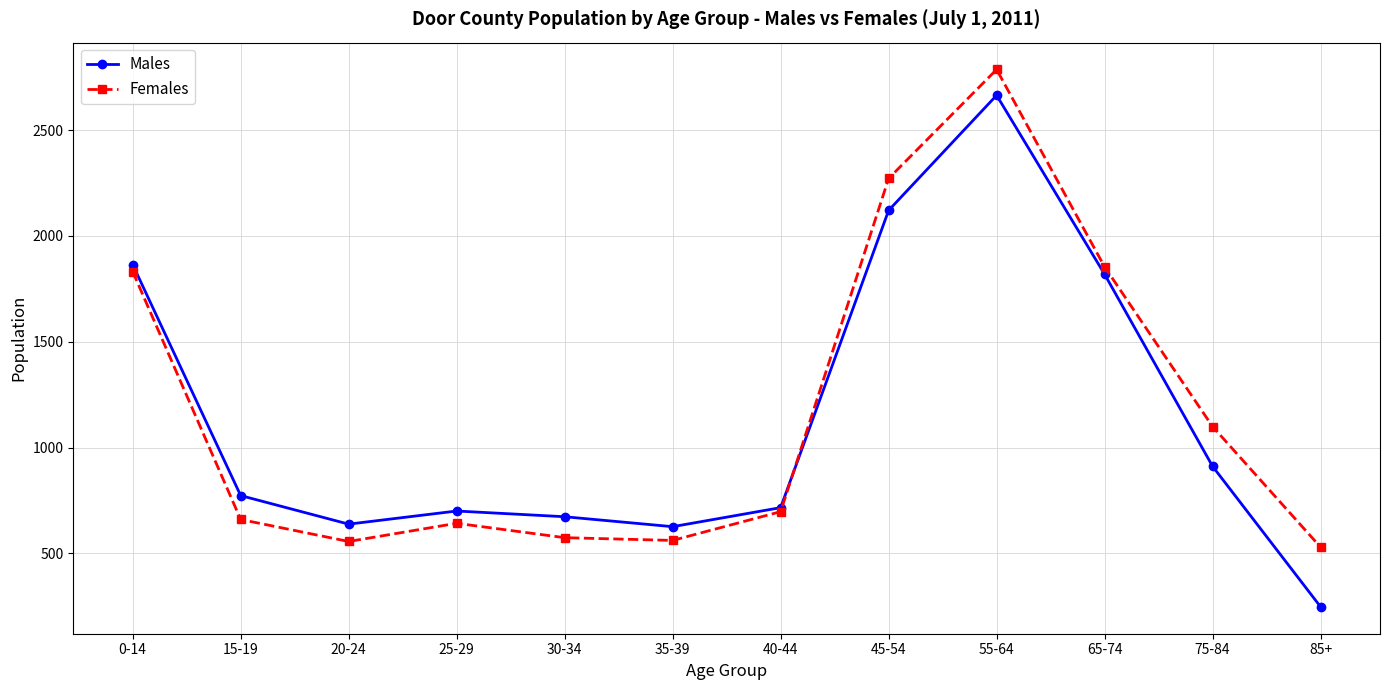

Where is the first local minimum for Females?

20-24